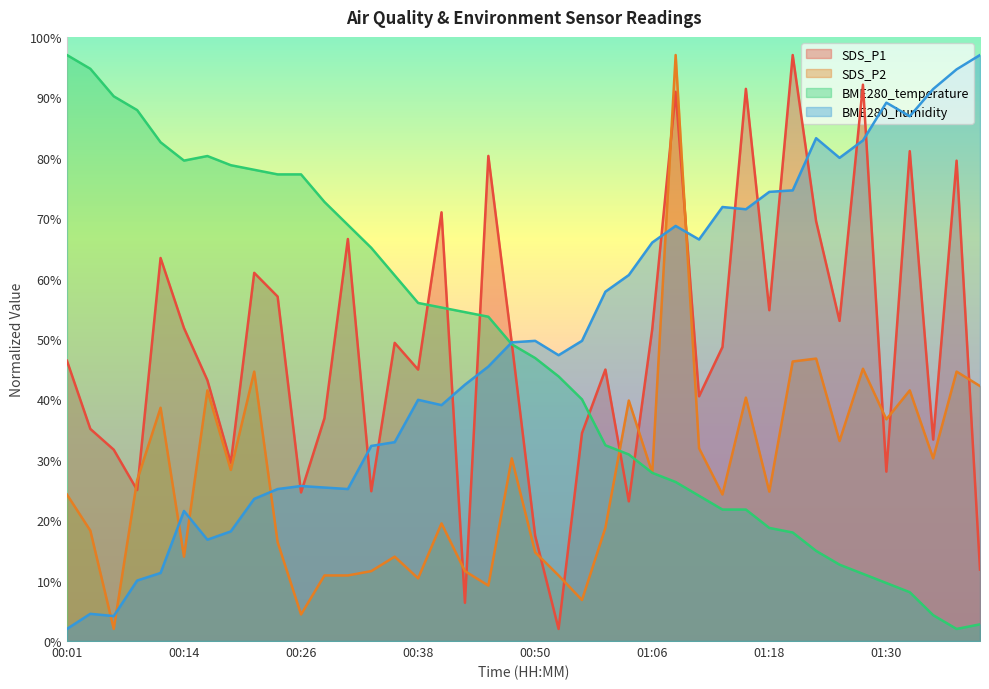

At which label is BME280_temperature closest to 49?

00:48